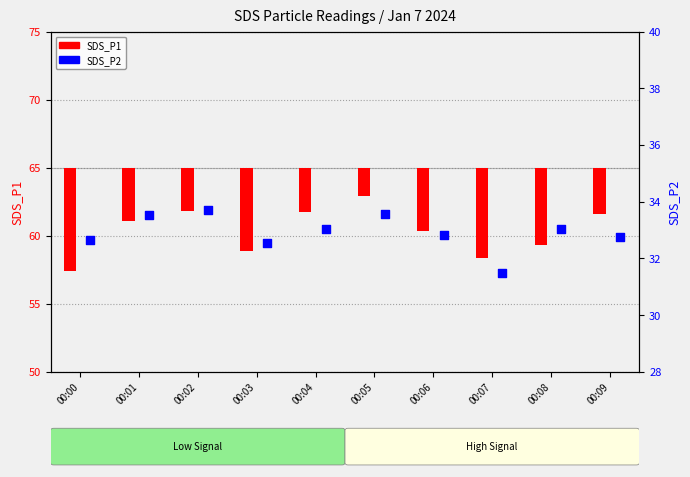

At how many categories does at least one series exceed 20?

10